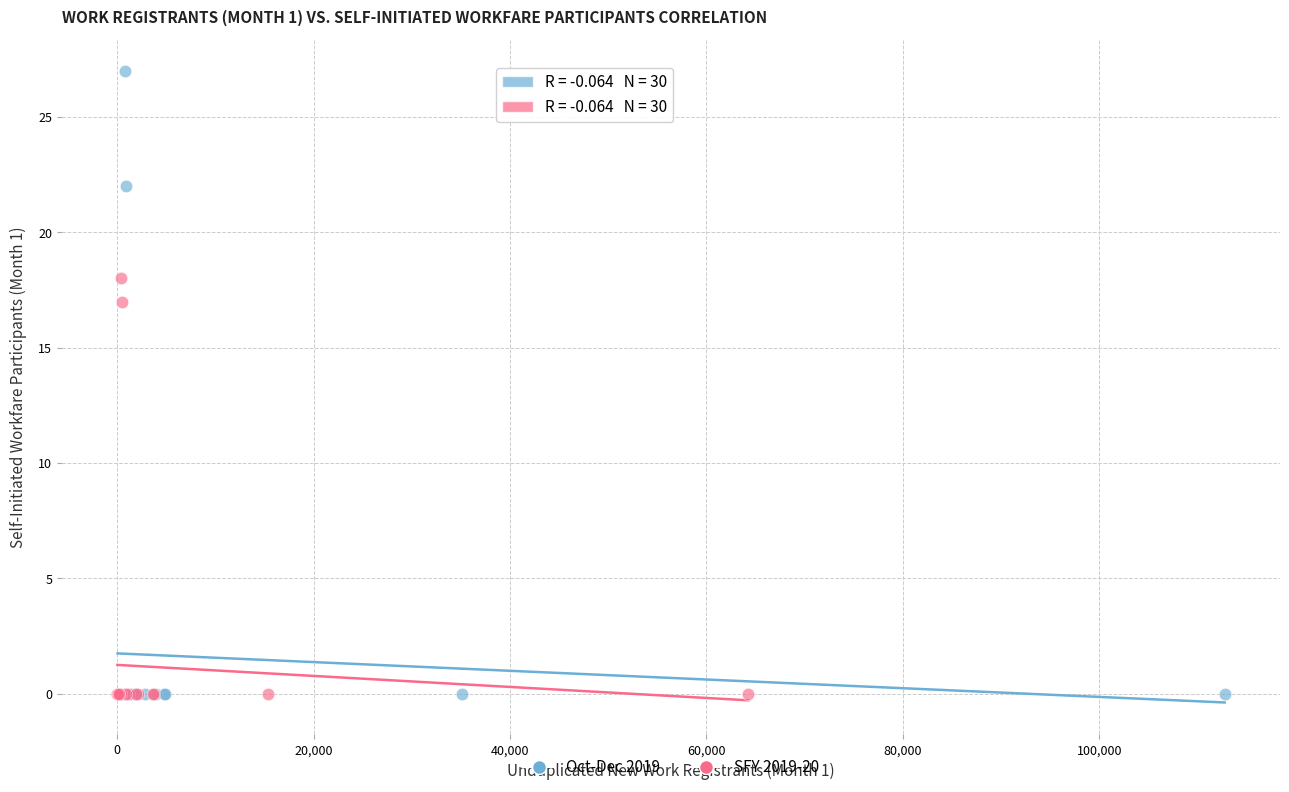

Which series reaches the maximum Y coordinate?

Oct-Dec 2019